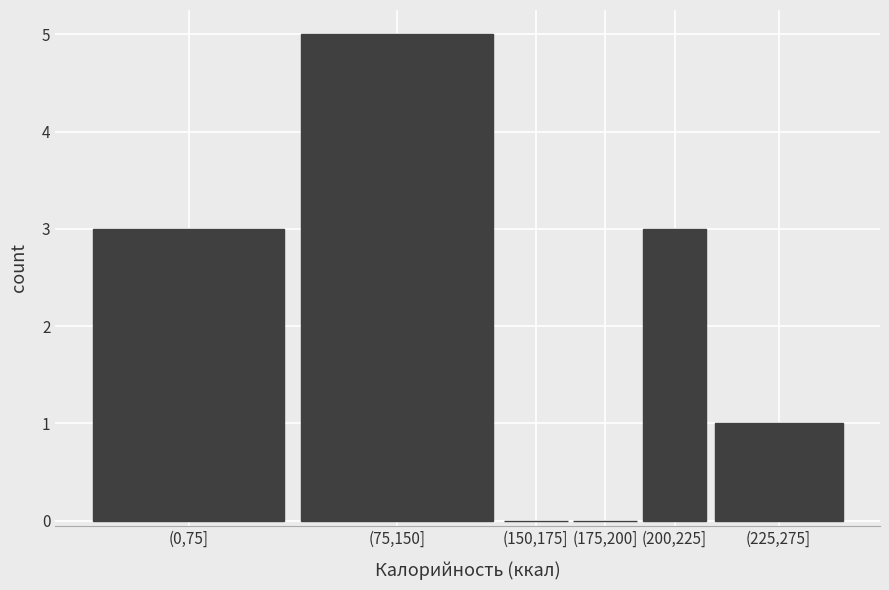

Reading right to left, list all the values displayed in this chart.

(225,275]=1	(200,225]=3	(175,200]=0	(150,175]=0	(75,150]=5	(0,75]=3